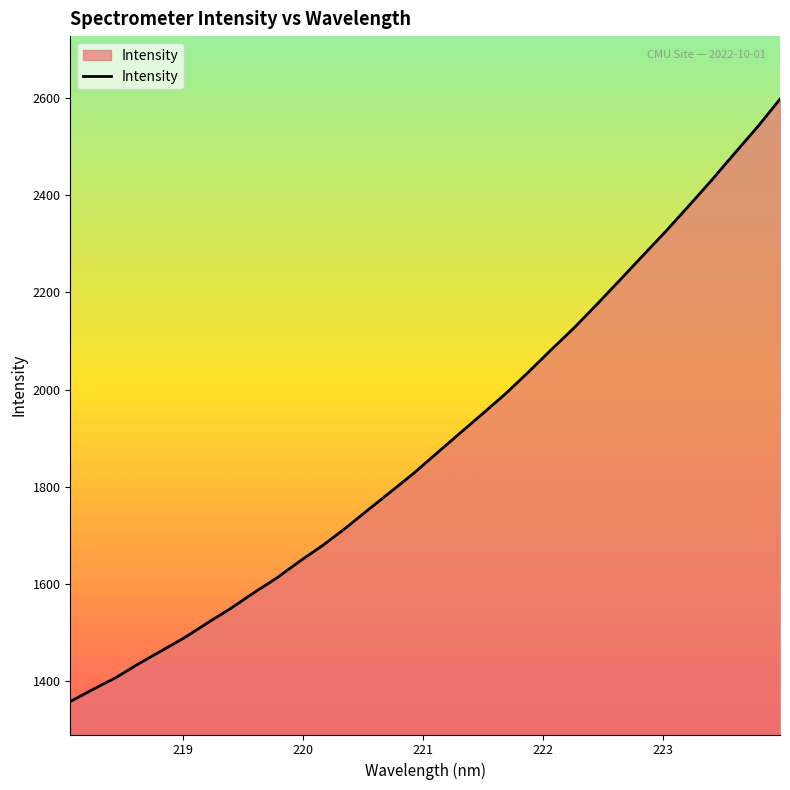

What is the difference between the maximum and minimum values?

1240.3